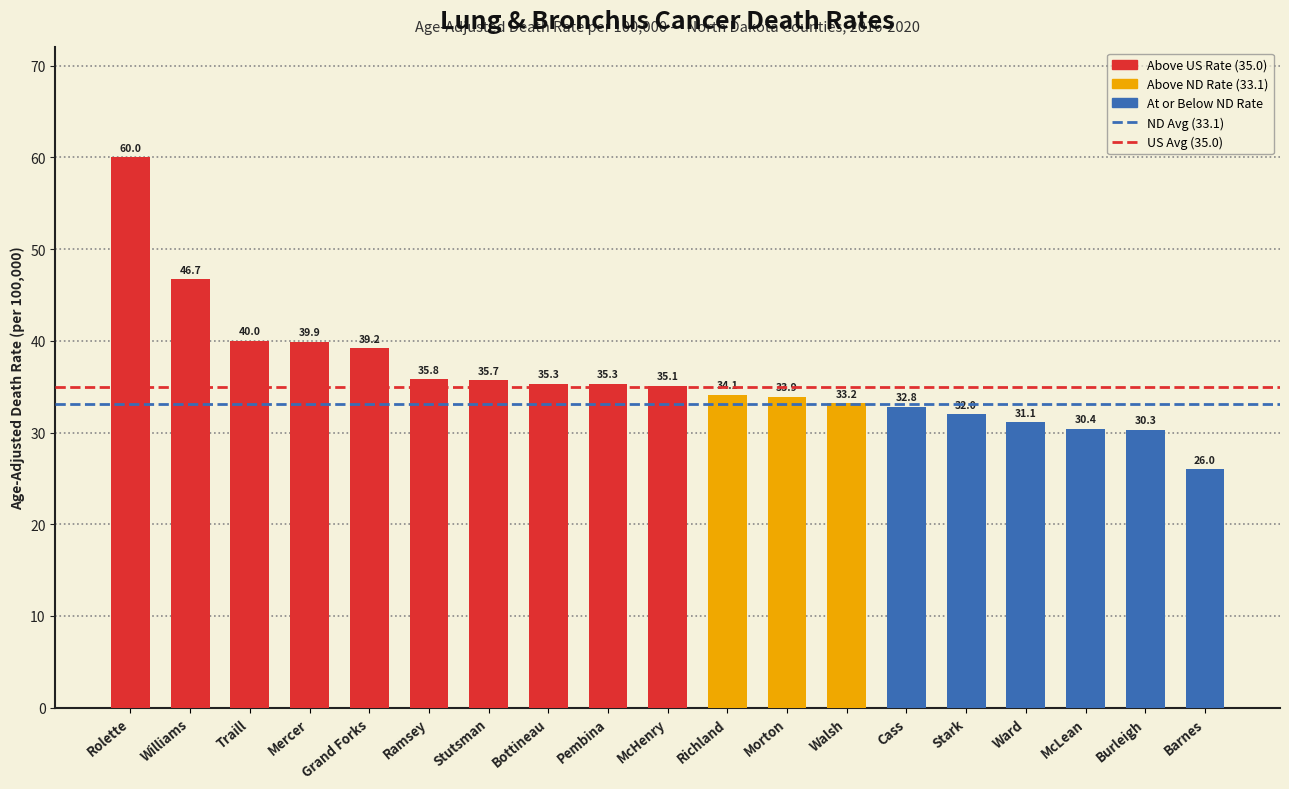

Count the number of values greater than 35.

10